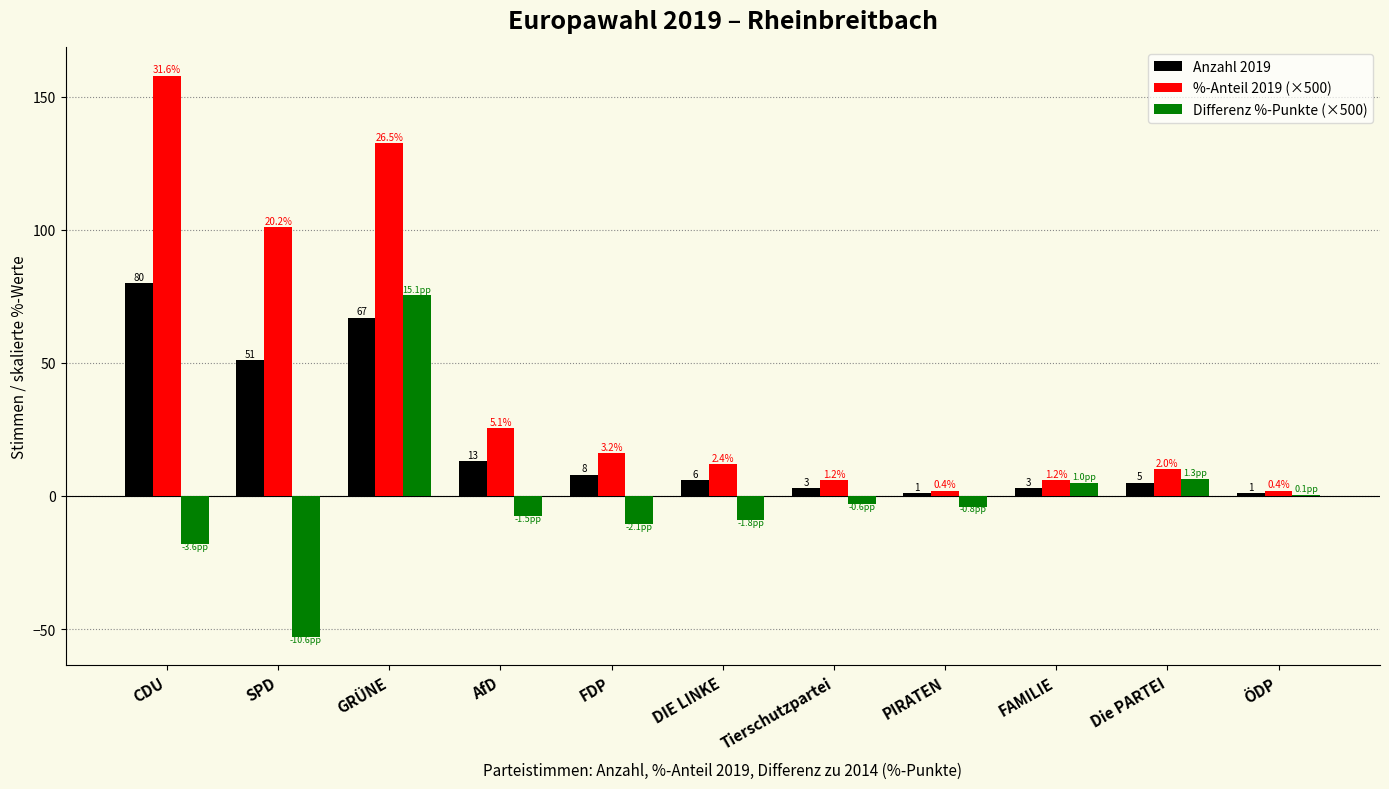

At which category does the chart reach its peak across all series?

CDU